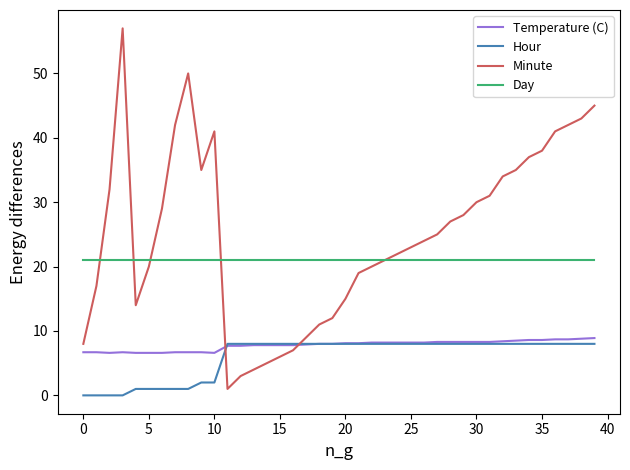

Which series has the widest spread of values?

Minute